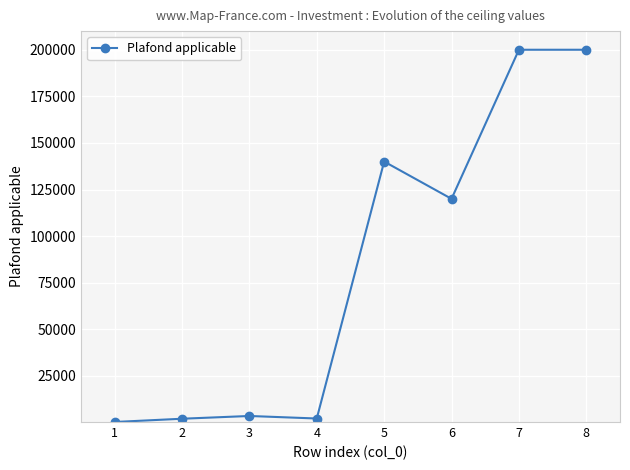

What is the average value?

83481